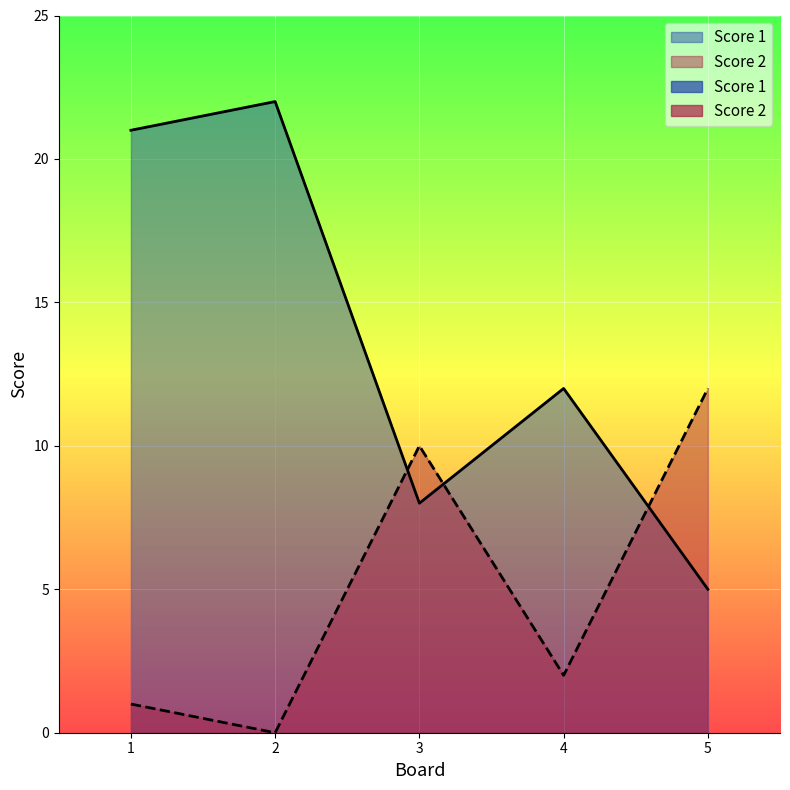

What is the spread (max minus min) of values at 3?

2